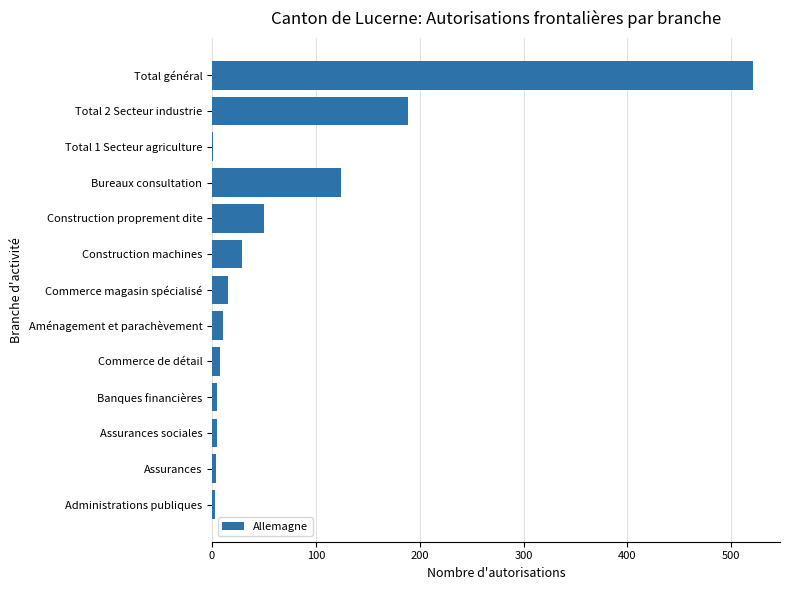

At which category does the chart reach its peak across all series?

Total général